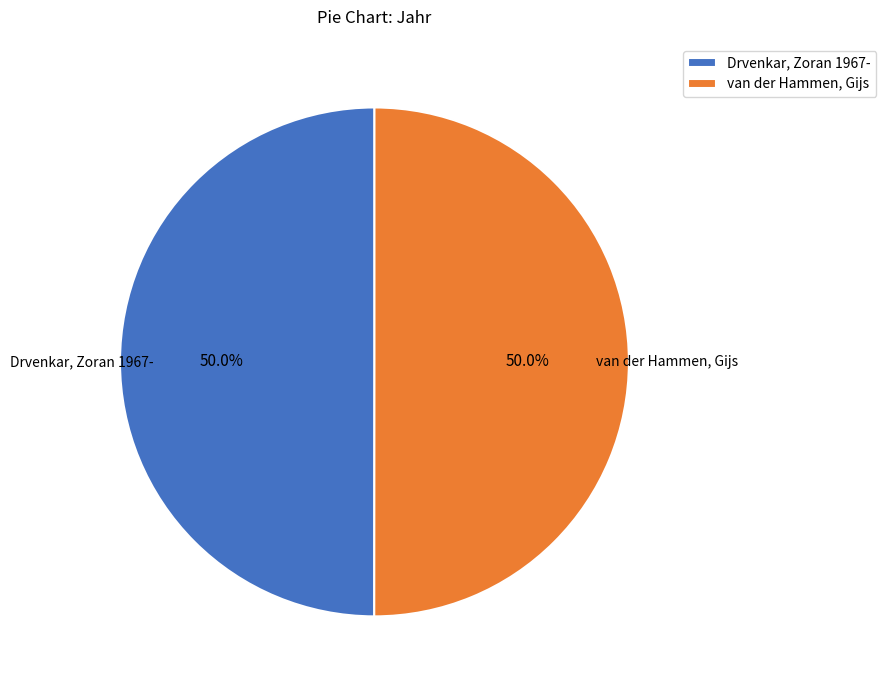

What percentage is NOT represented by van der Hammen, Gijs?

50.0%